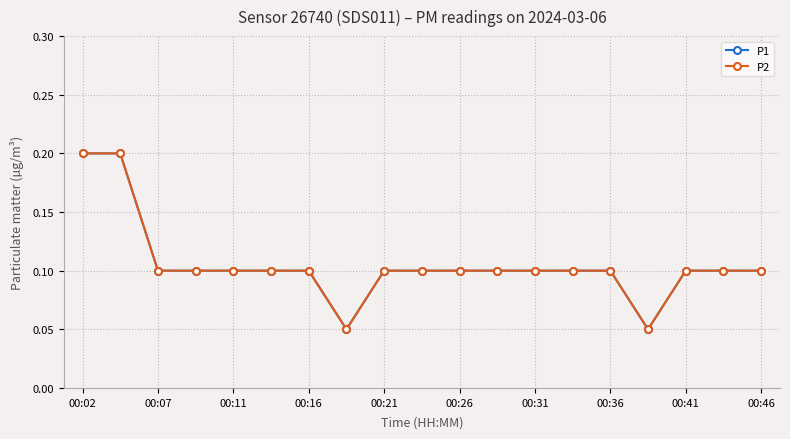

True or false: P2 and P1 intersect in this chart.

False